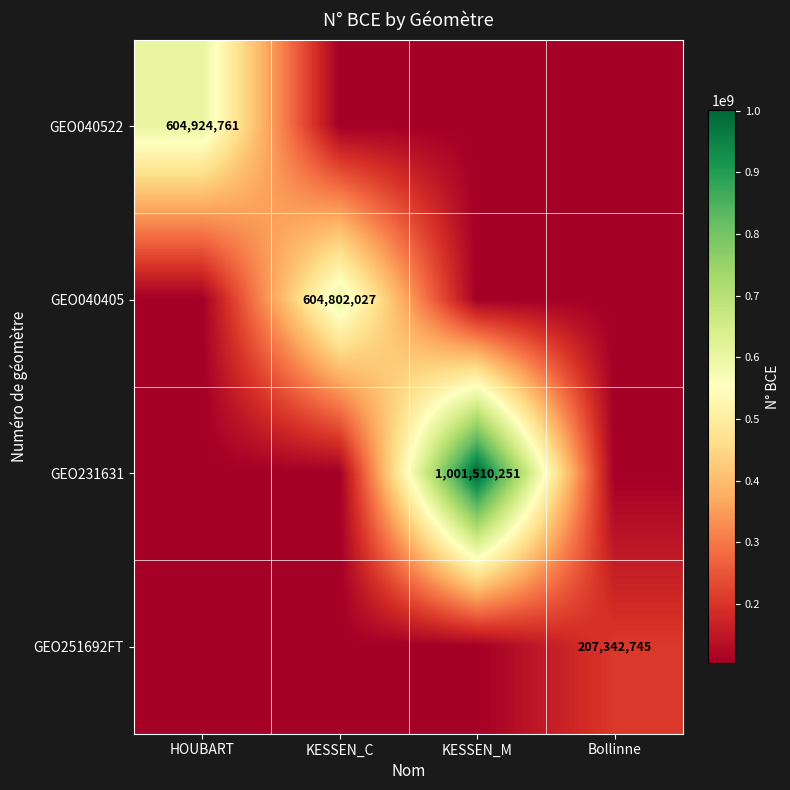

What is the difference between the highest and lowest values at Bollinne?

103671372.5